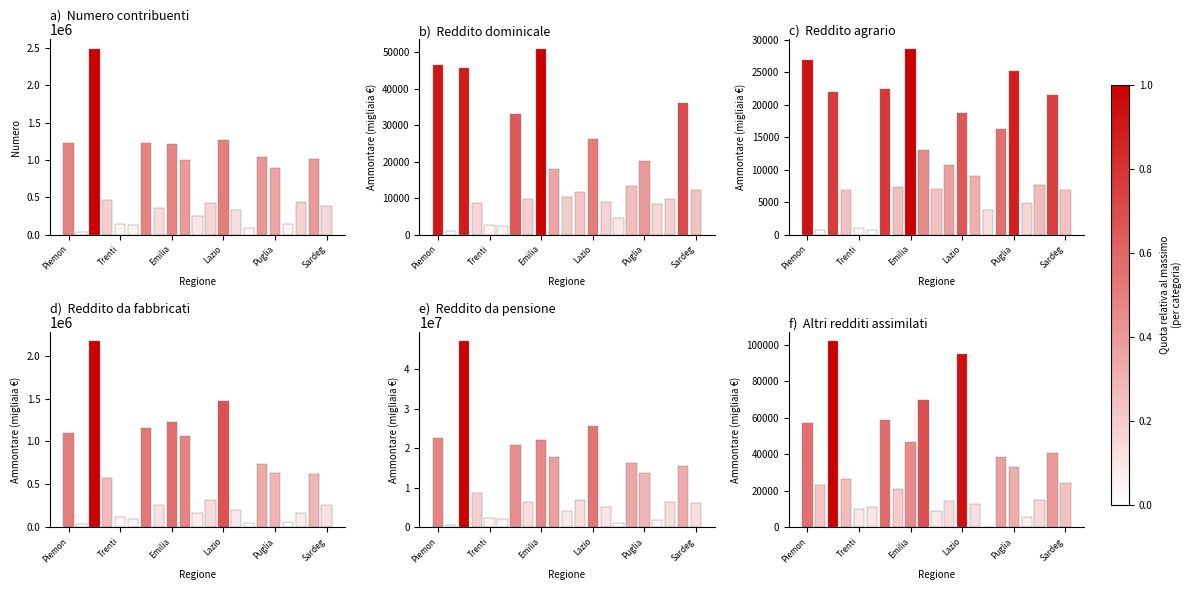

Is the value of Reddito agrario Ammontare at 17 greater than the value of Reddito dominicale Ammontare at 11?

No